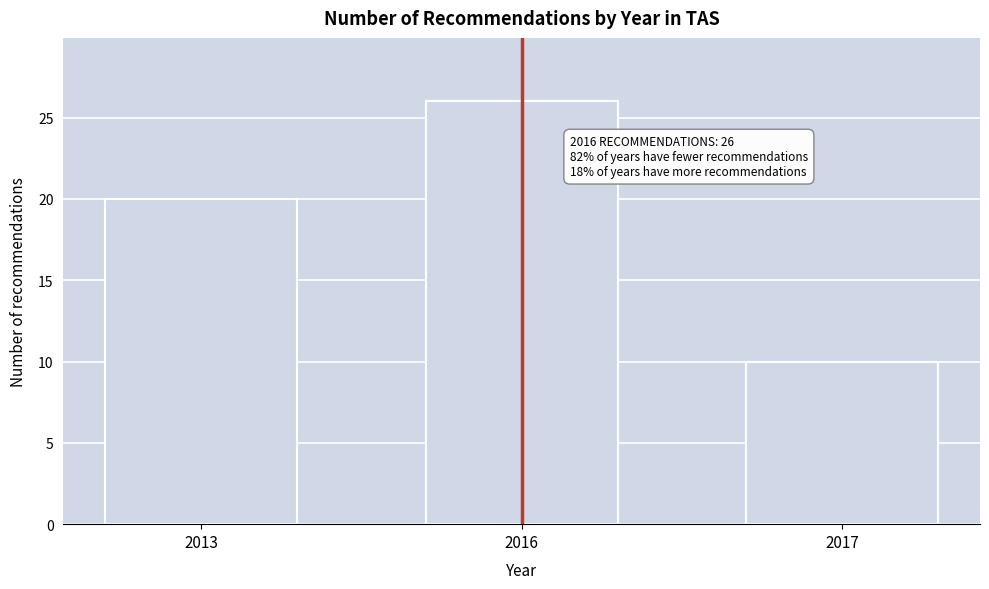

Reading left to right, what are all the values shown in this chart?

20	26	10